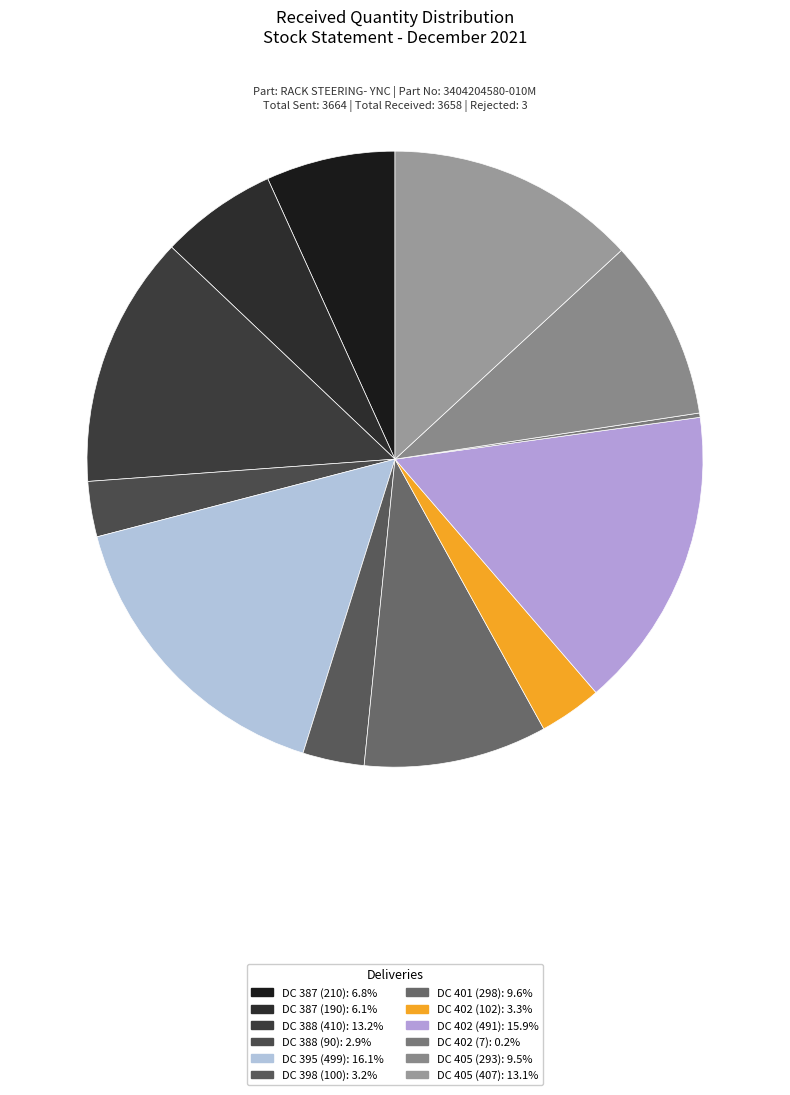

True or false: DC 401 (298) accounts for 10% of the total.

True